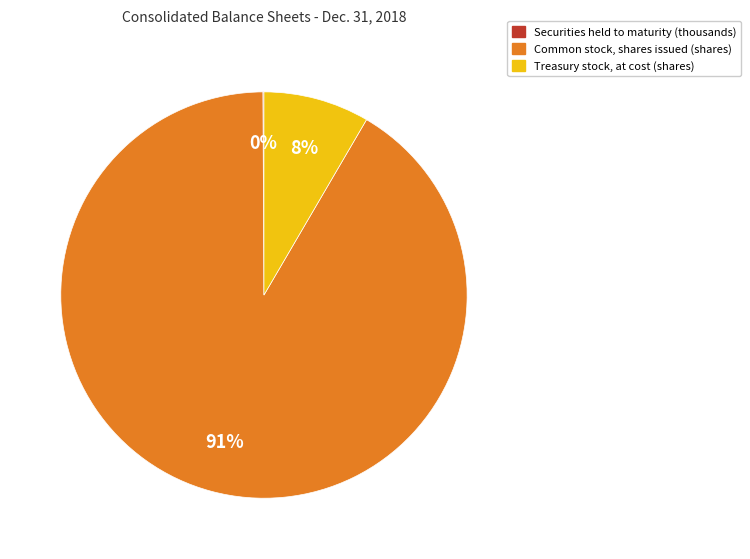

The Common stock, shares issued (shares) slice represents 99% of the pie. True or false?

False